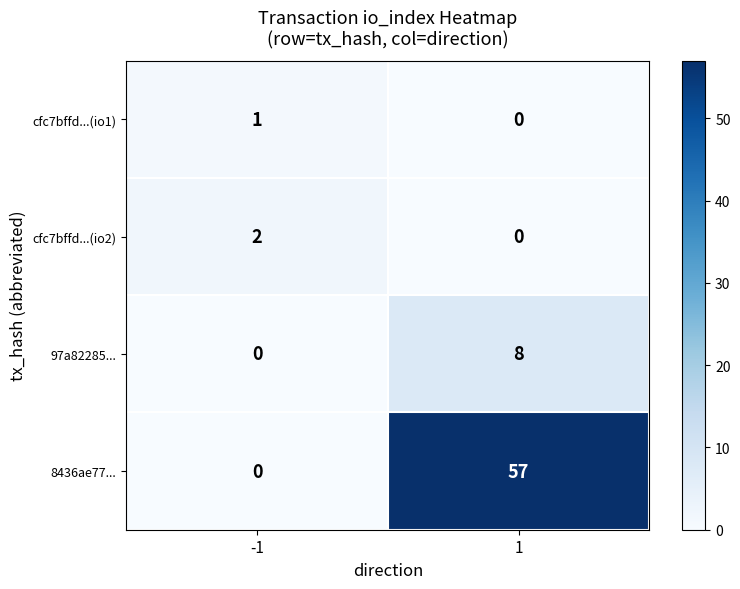

At which category is the sum across all series the highest?

1